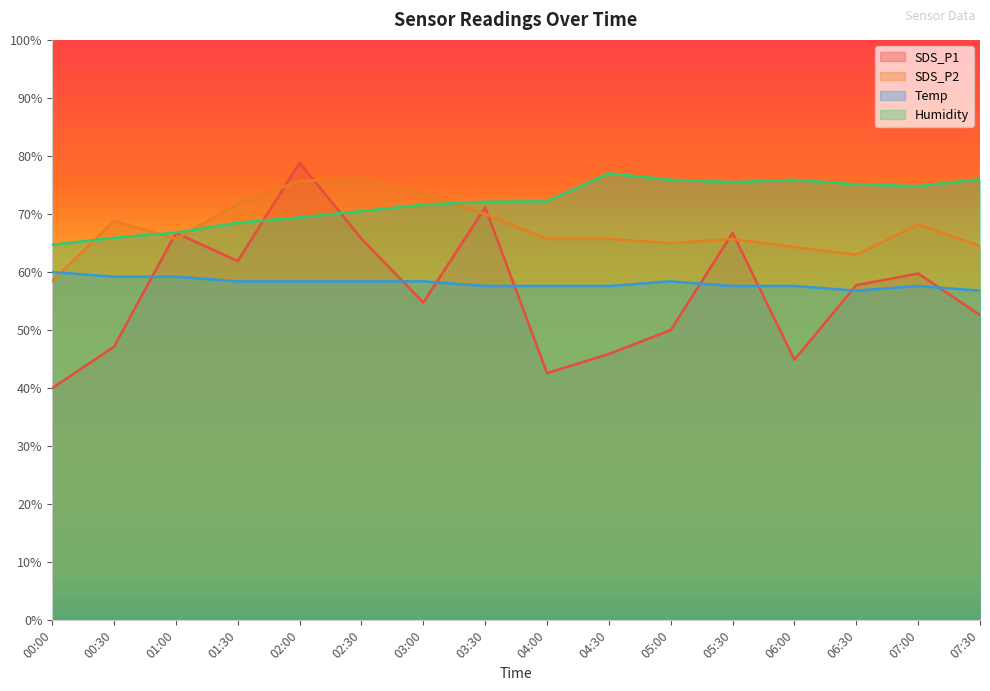

Which series changed the most between 01:30 and 05:00?

SDS_P1